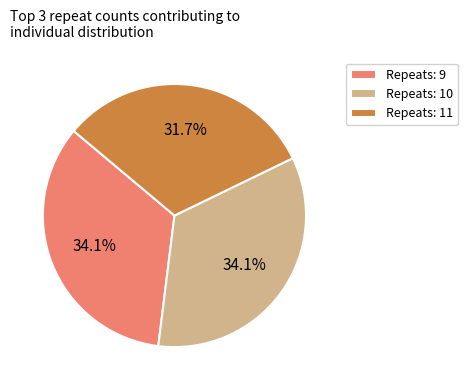

What is the total percentage of Repeats: 11 and Repeats: 10?

65.9%